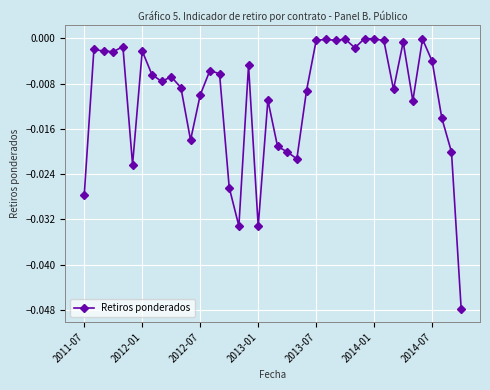

What is the sum of all values?

-0.4